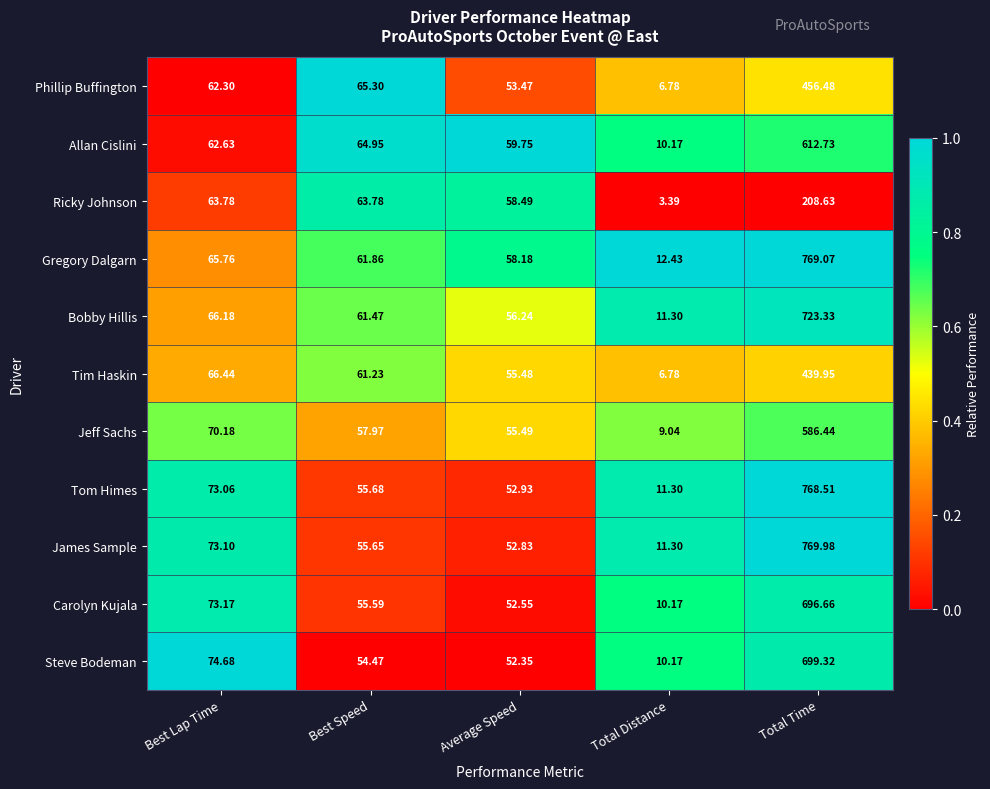

Which label corresponds to the largest value in the chart?

Total Time